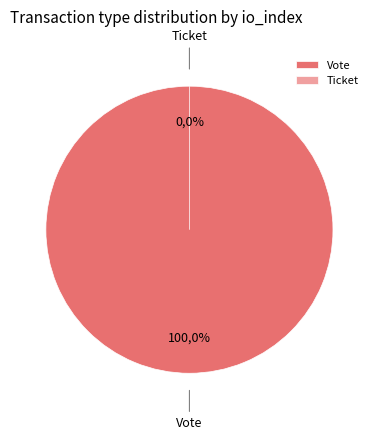

What is the largest slice in the pie chart?

Vote